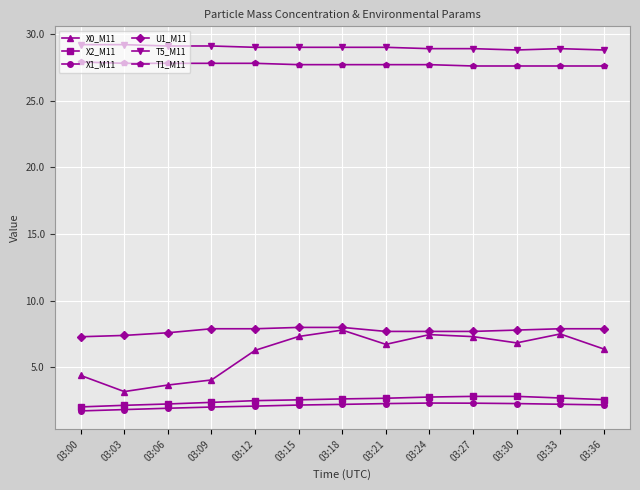

True or false: X0_M11 and X1_M11 cross at least once.

False